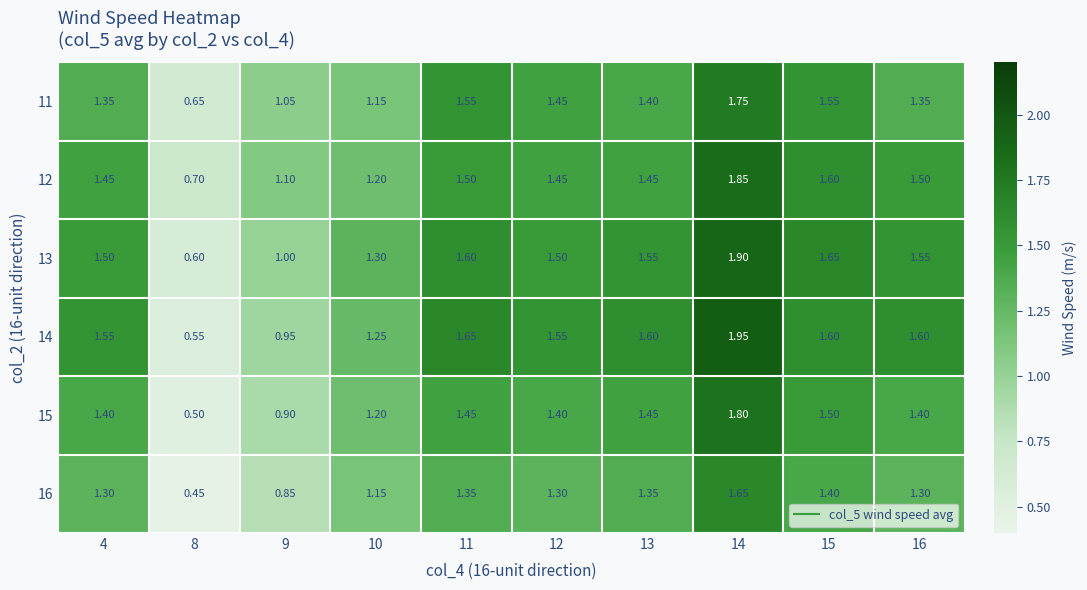

Is the value of 14 at 9 greater than the value of 11 at 14?

No